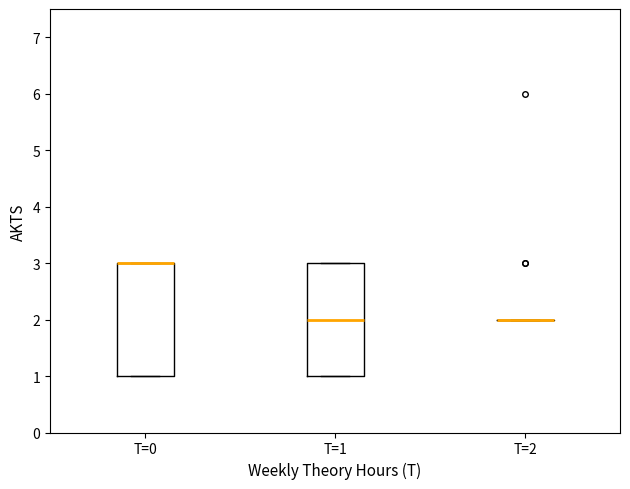

Reading left to right, transcribe this box plot: for each box, give where its median line is, the range the box spans, and where its two whiskers end, as read against the y-axis. The values are not printed on the chart, so give them approximately, as read against the axis.

T=0: median 3 (drawn on the box's upper edge), box 1 to 3, whiskers 1 to 3
T=1: median 2, box 1 to 3, whiskers 1 to 3
T=2: box collapsed to a line at 2, whiskers 2 to 2